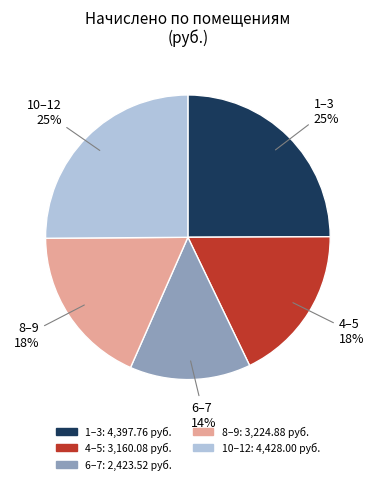

Does any single category account for the majority?

No